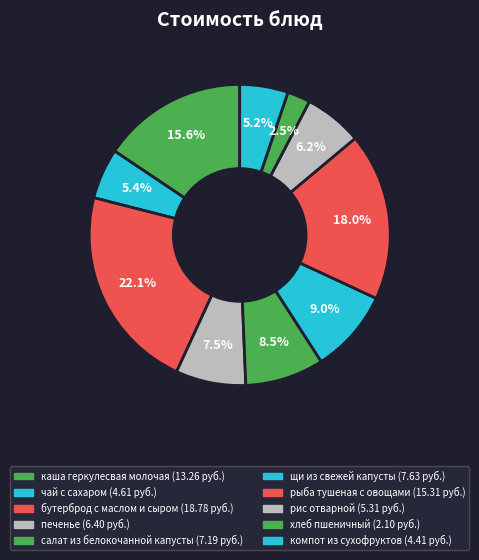

Which category has the biggest portion of the pie?

бутерброд с маслом и сыром